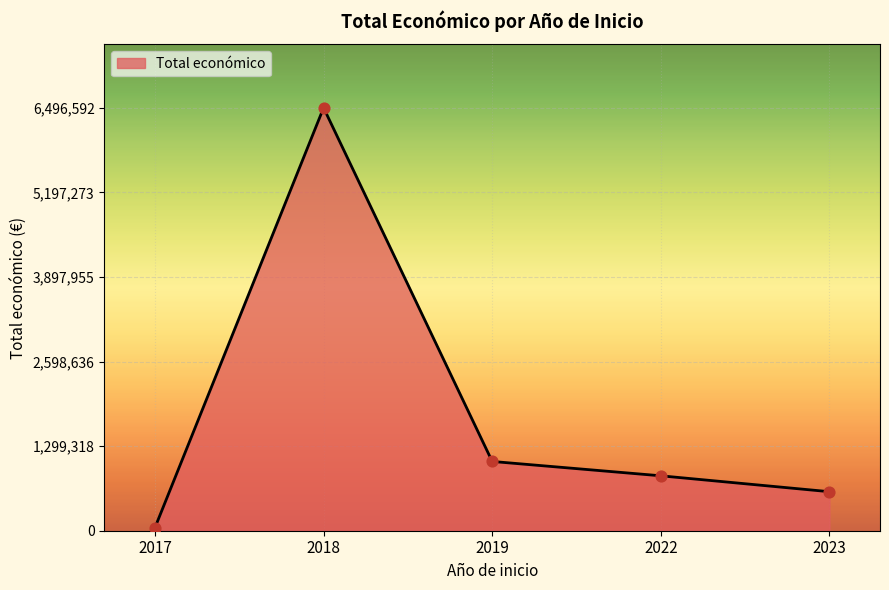

Which has a higher value, 2019 or 2018?

2018